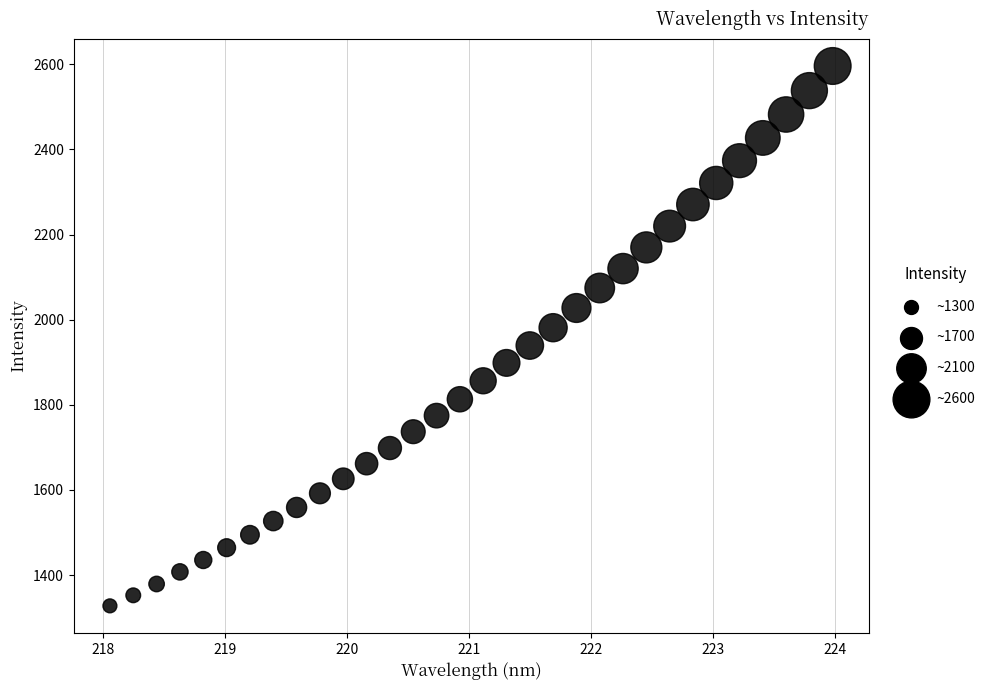

What is the range of Y values (max minus min)?

1268.4